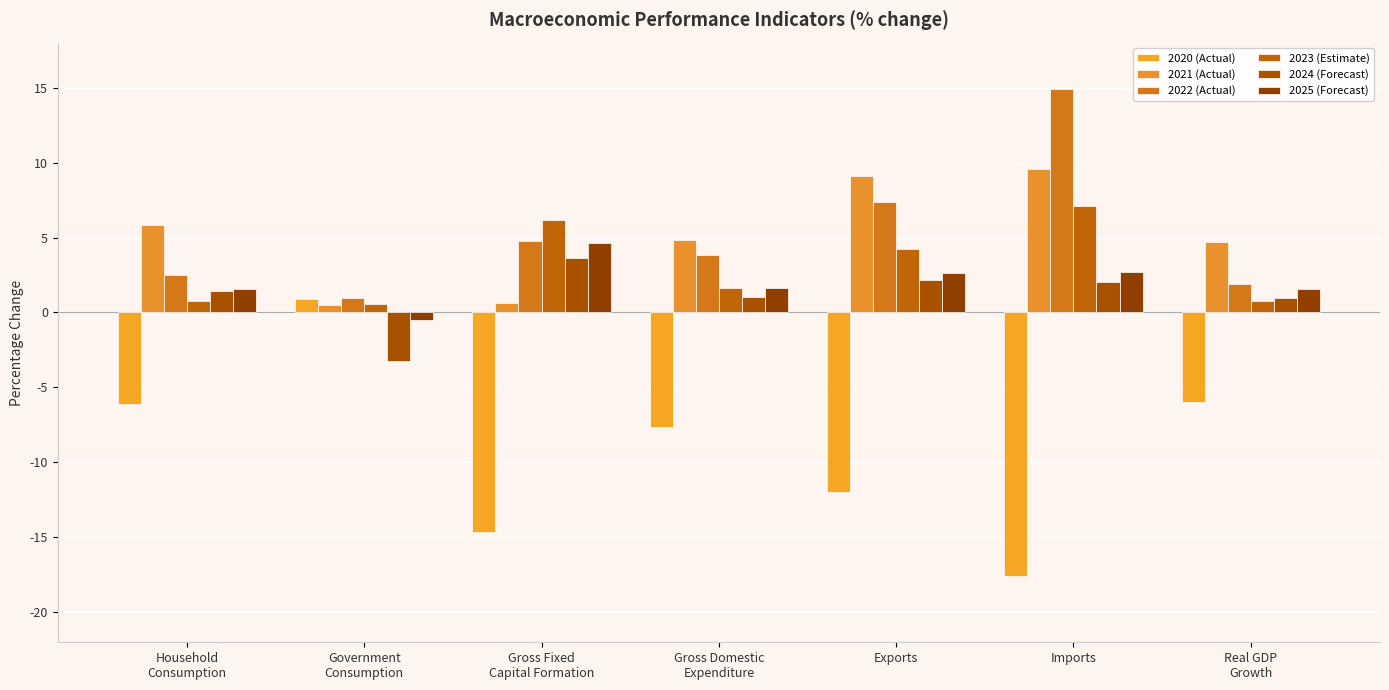

Reading left to right, transcribe all the data shown in this chart.

2020 (Actual): -6.1	0.9	-14.6	-7.6	-12.0	-17.6	-6.0
2021 (Actual): 5.8	0.5	0.6	4.8	9.1	9.6	4.7
2022 (Actual): 2.5	1.0	4.8	3.9	7.4	14.9	1.9
2023 (Estimate): 0.8	0.6	6.2	1.6	4.2	7.1	0.8
2024 (Forecast): 1.4	-3.2	3.6	1.0	2.1	2.1	1.0
2025 (Forecast): 1.5	-0.5	4.6	1.6	2.6	2.7	1.6